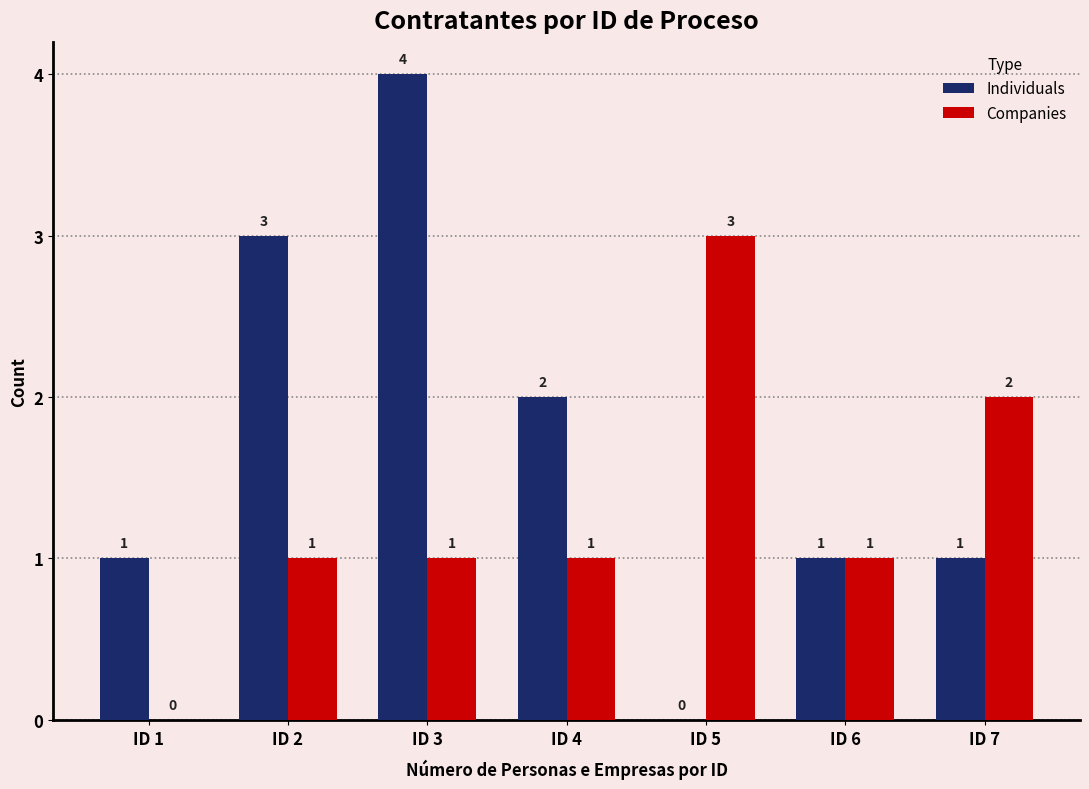

What are all the series names shown in the legend?

Individuals, Companies